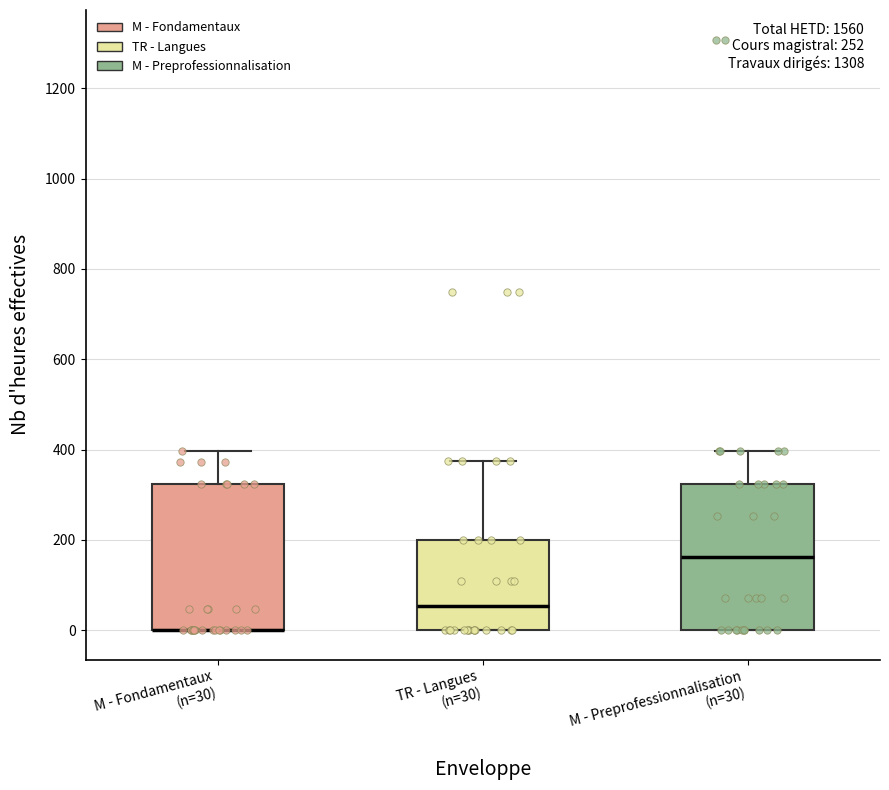

Reading left to right, transcribe this box plot: for each box, give where its median line is, the range the box spans, and where its two whiskers end, as read against the y-axis. The values are not printed on the chart, so give them approximately, as read against the axis.

M - Fondamentaux (n=30): median 0 (drawn on the box's lower edge), box 0 to 320, whiskers 0 to 400
TR - Langues (n=30): median 60, box 0 to 200, whiskers 0 to 380
M - Preprofessionnalisation (n=30): median 160, box 0 to 320, whiskers 0 to 400